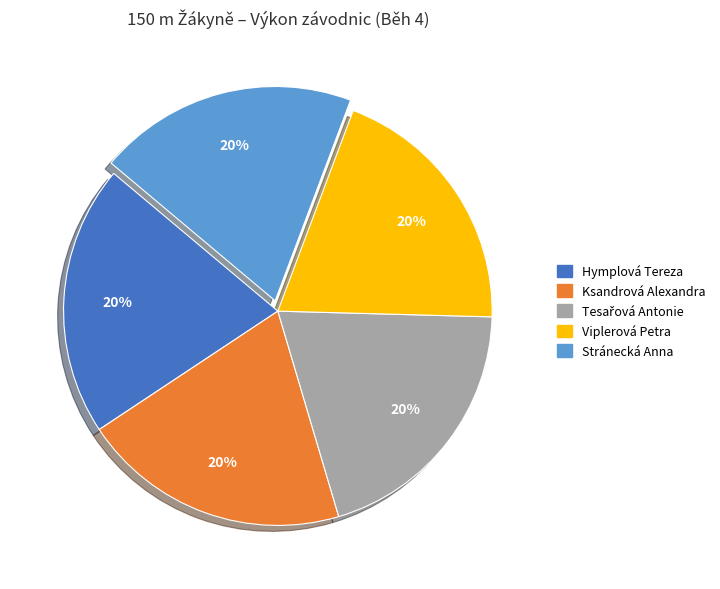

How many segments does this pie chart have?

5